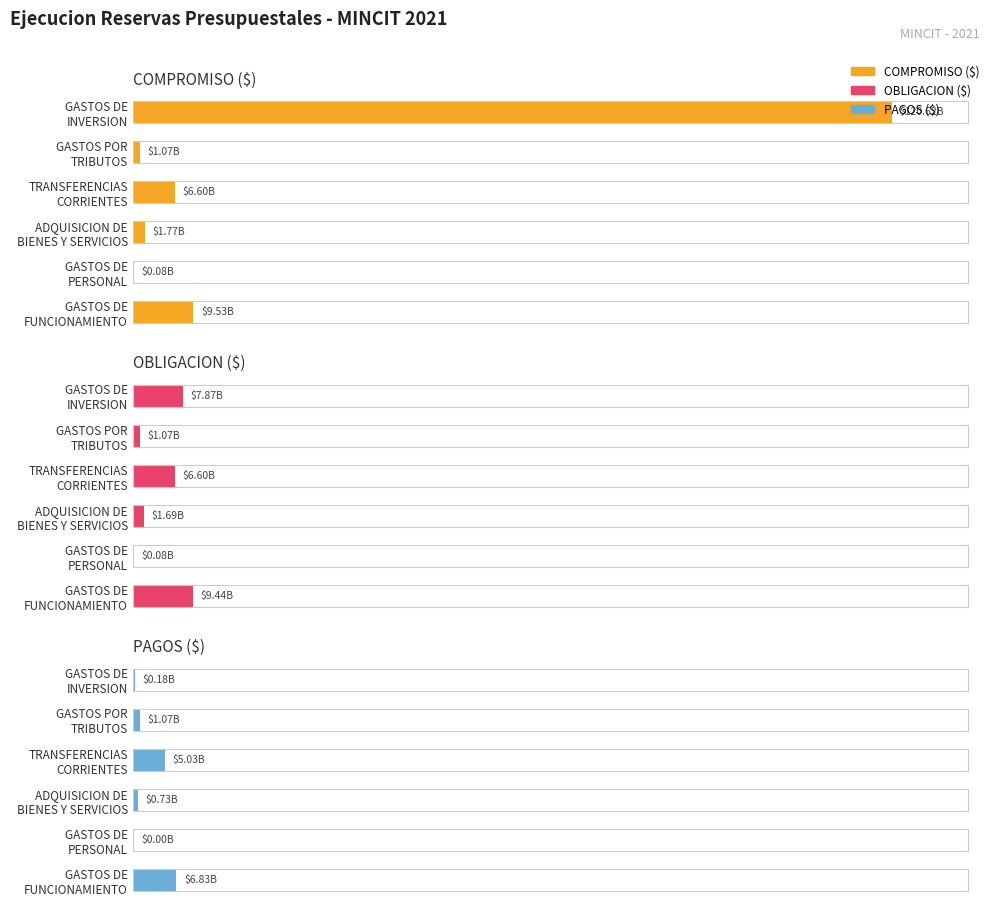

What is the difference between the maximum and minimum values in the OBLIGACION ($) series?

9359097205.1